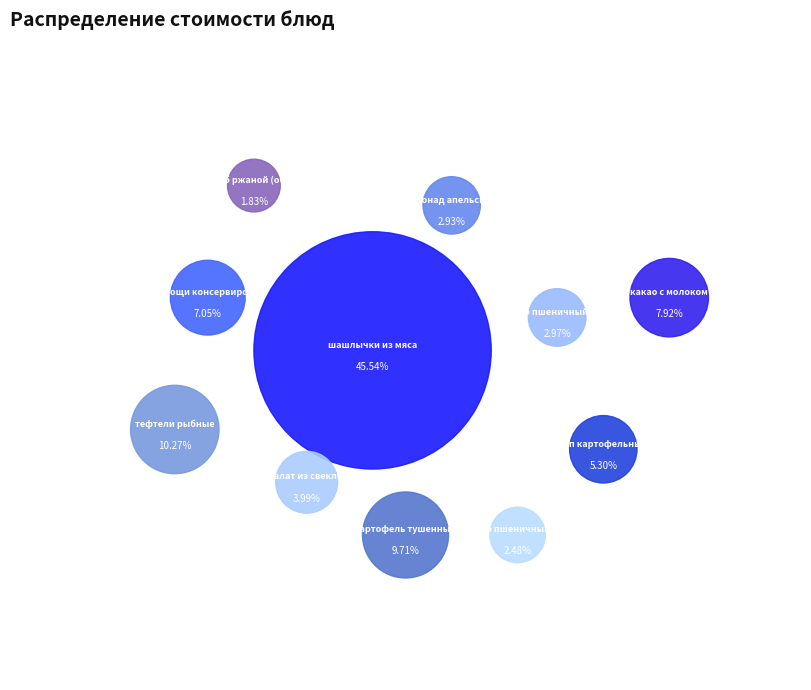

What percentage is NOT represented by тефтели рыбные?

89.7%